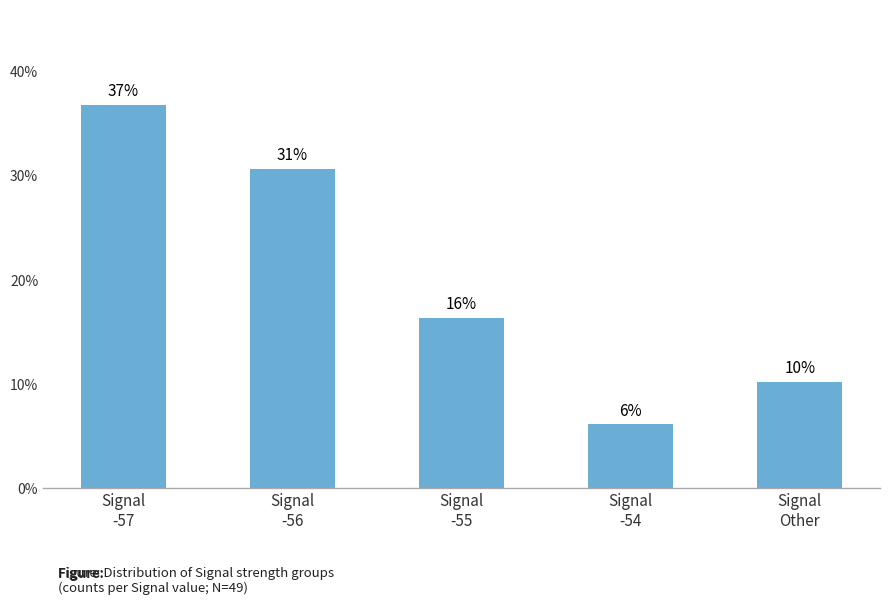

Which category has the highest value across all series?

Signal
-57